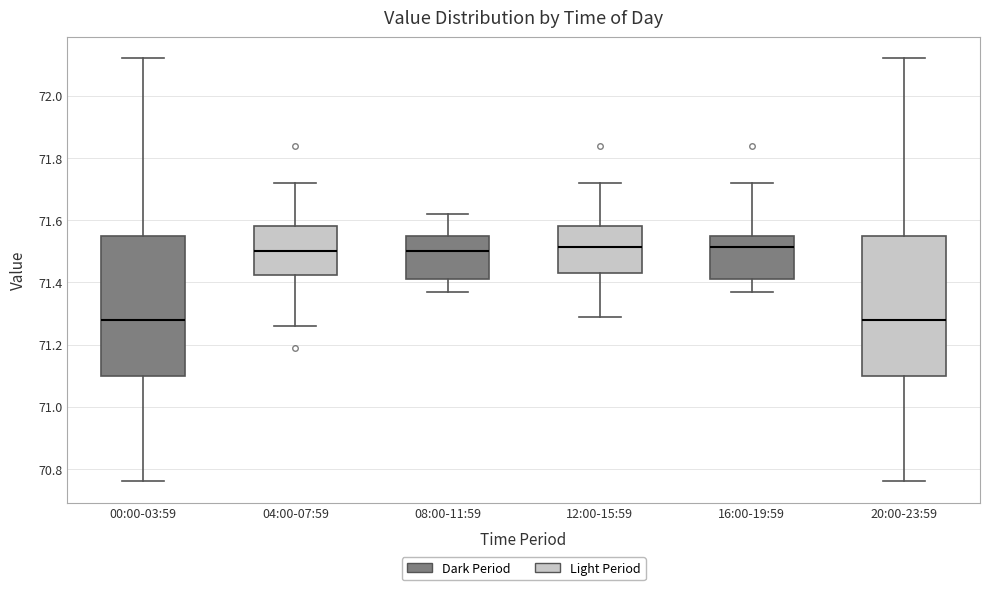

Where does the upper whisker of the box for 08:00-11:59 end on the y-axis? The values are not printed on the chart, so give them approximately, as read against the axis.

71.62